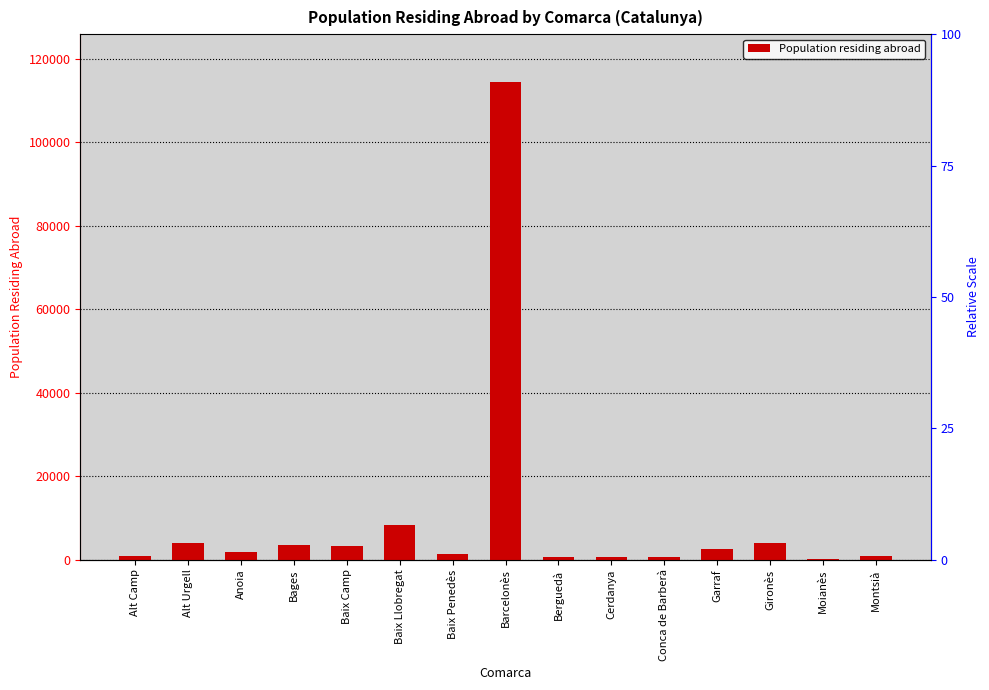

Does the chart contain stacked bars?

No